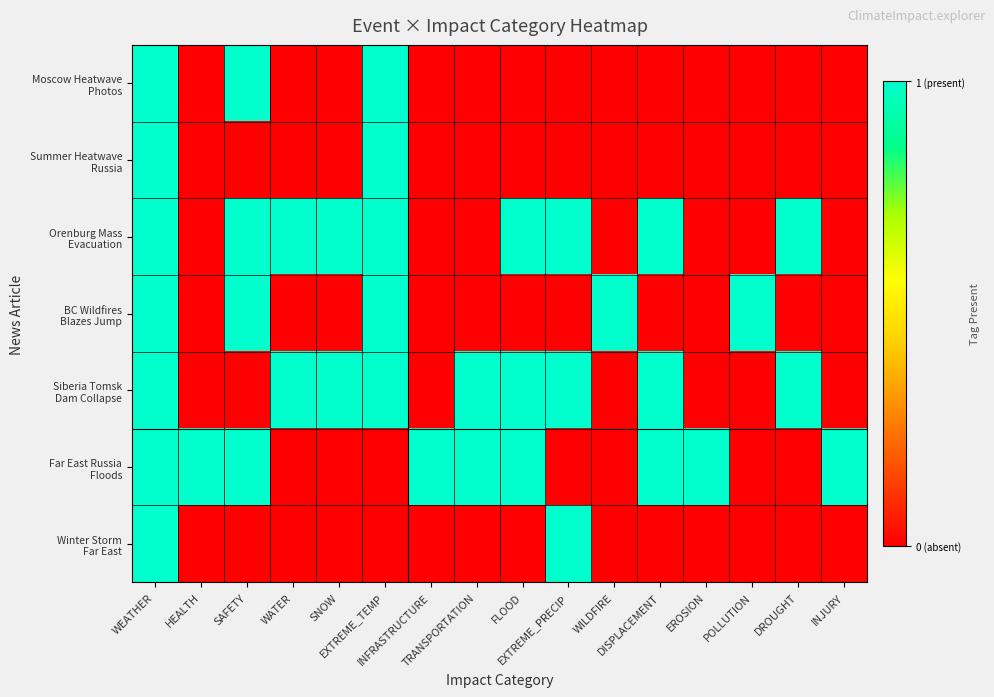

Which series changed the most between SNOW and FLOOD?

Far East Russia Floods